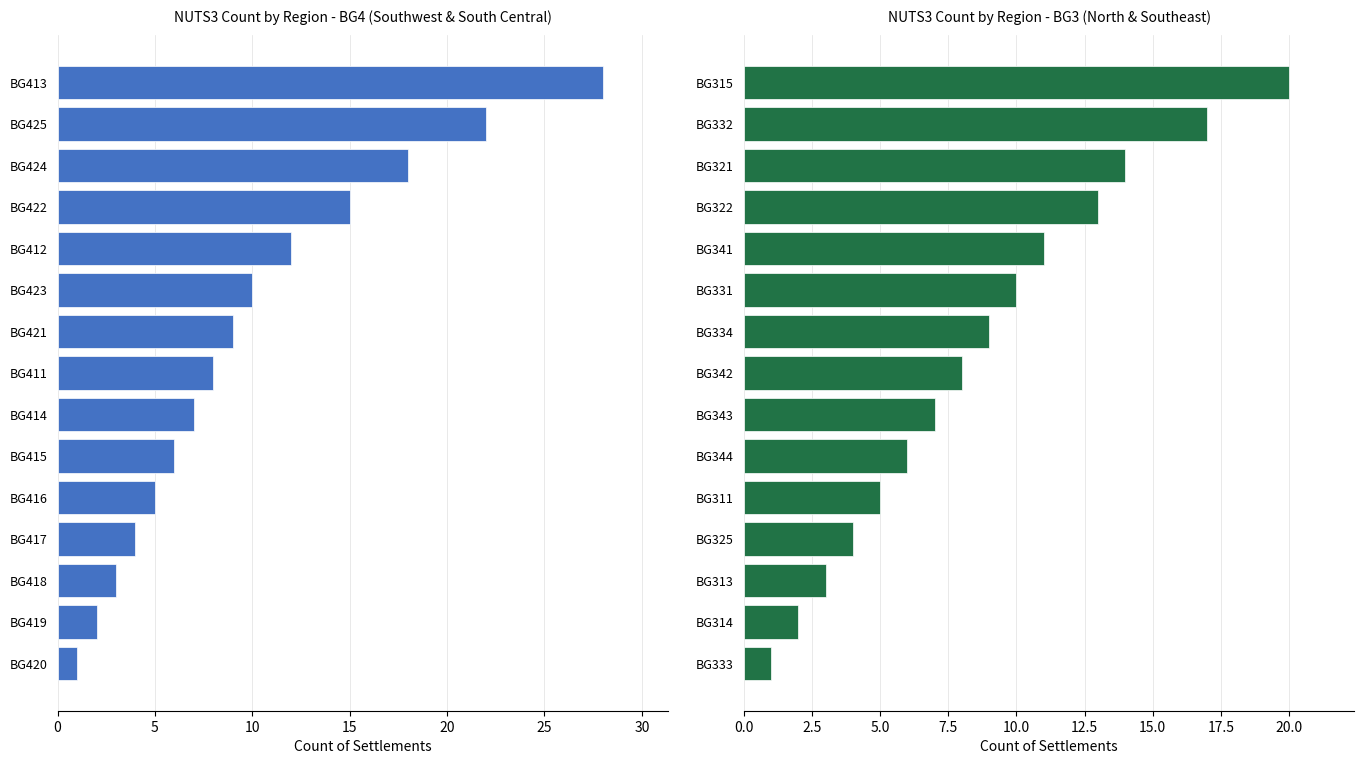

At 0, list the series in order from smallest to largest.

BG3 Settlements, BG4 Settlements